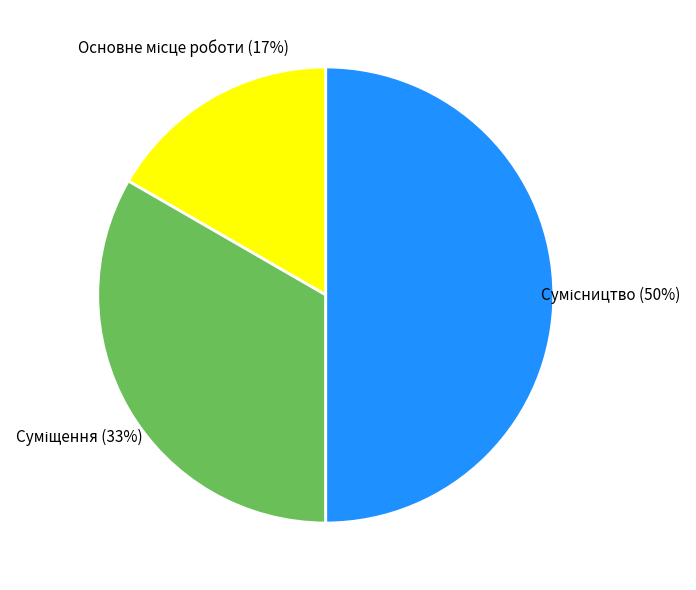

To the nearest percent, what is the average slice percentage?

33%